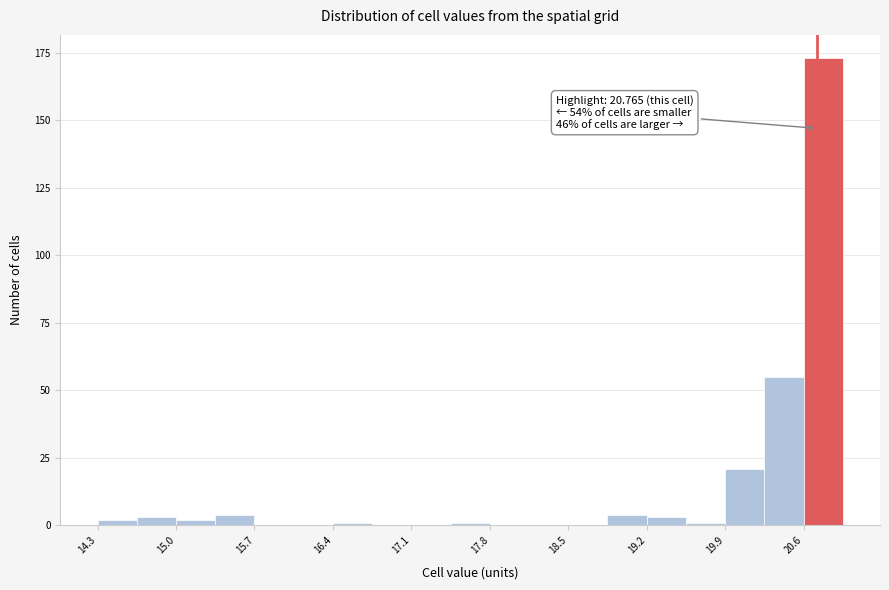

Read against the x-axis, roughly where is the centre of the tallest bar?

20.8